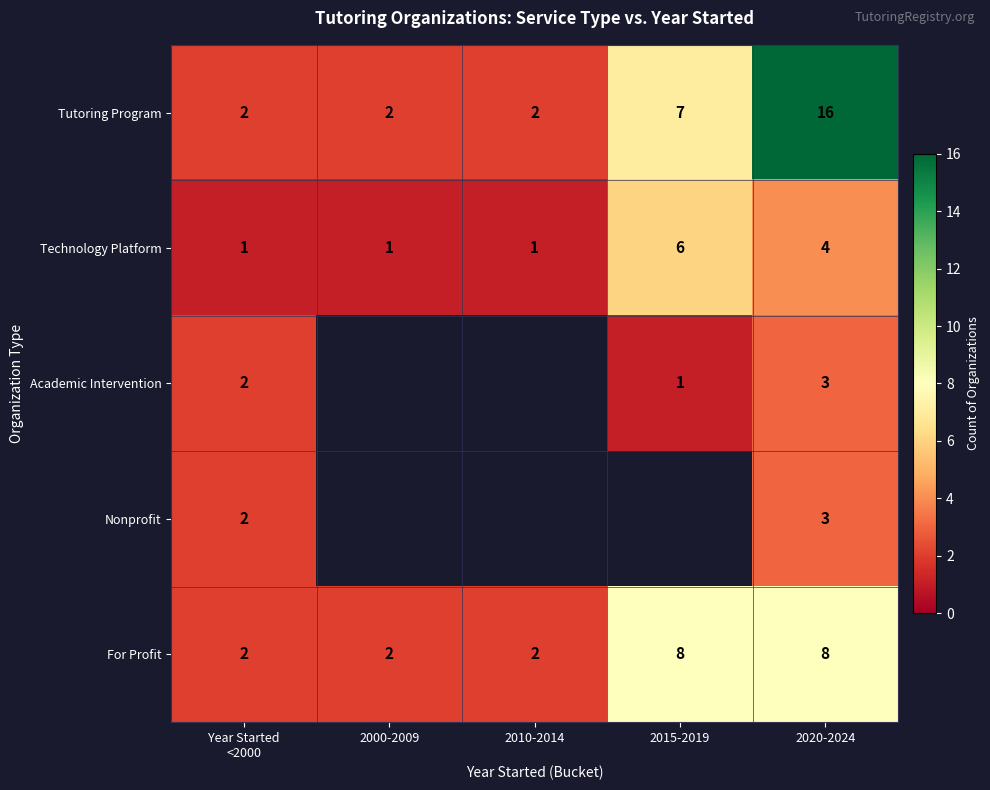

At how many categories does at least one series exceed 4?

2